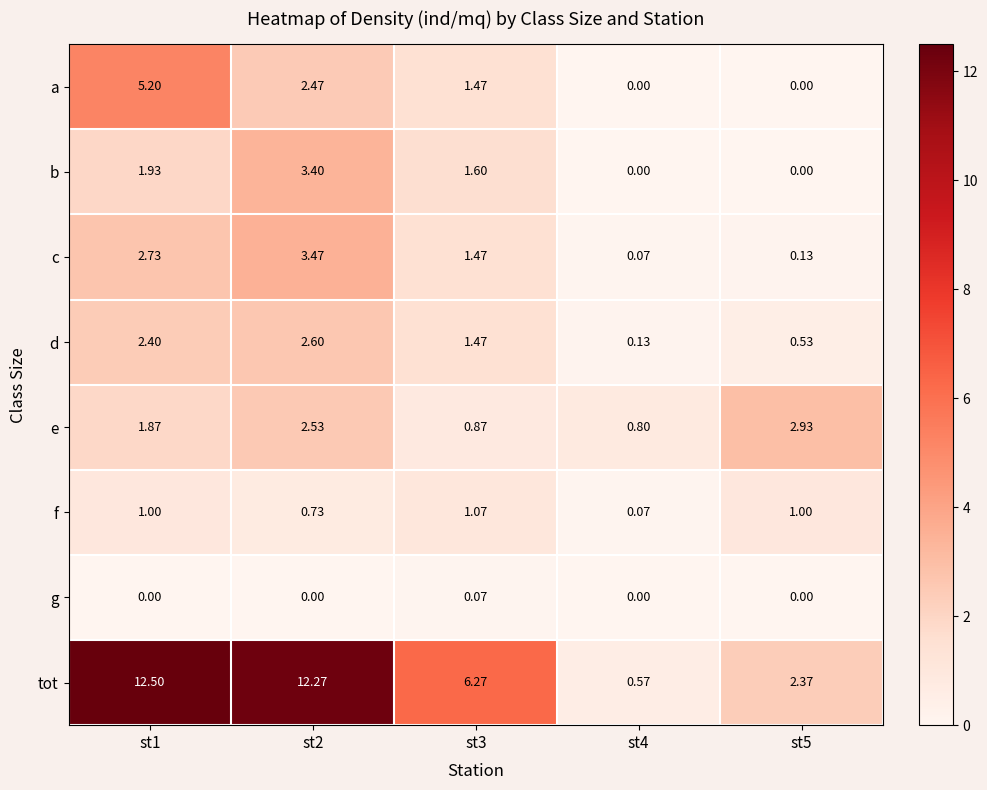

Which series has the largest range (max minus min)?

tot